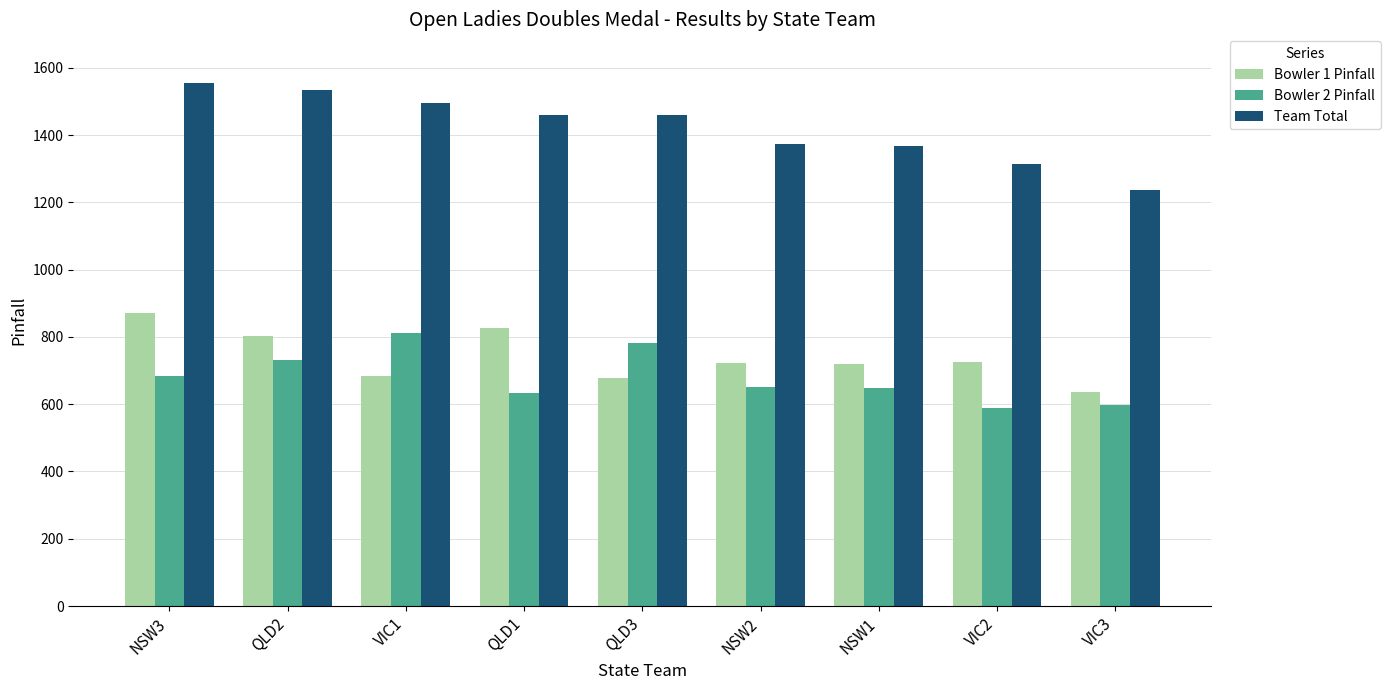

The value of Bowler 1 Pinfall at QLD1 is 313. True or false?

False